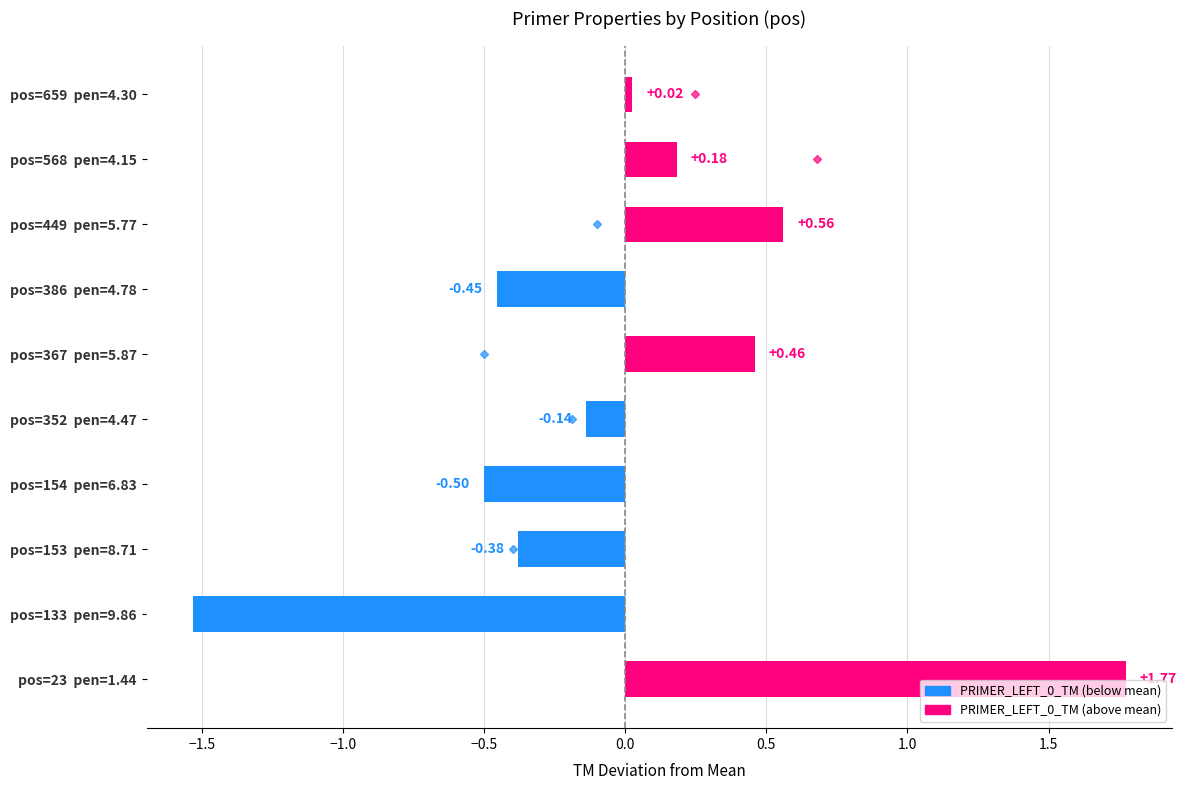

What is the change in value from pos=133  pen=9.86 to pos=154  pen=6.83?

+1.0